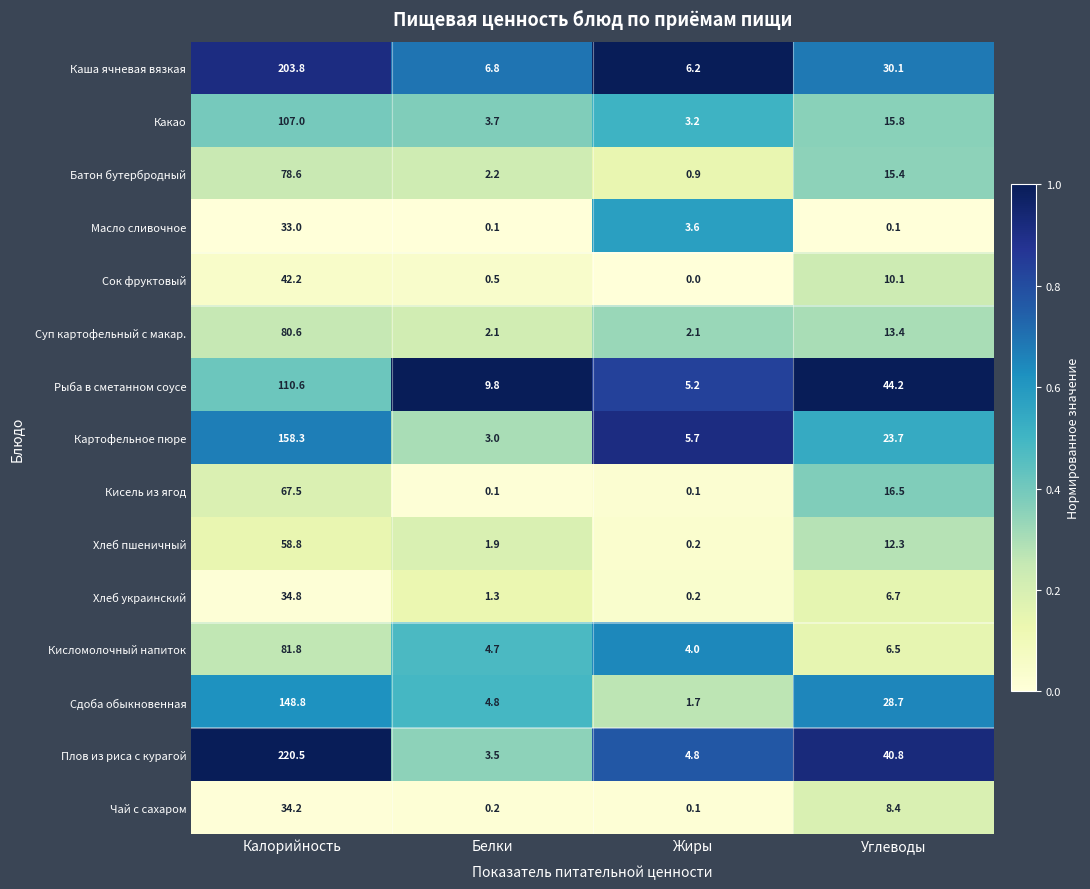

Where does the Хлеб пшеничный series first go above 12?

Калорийность